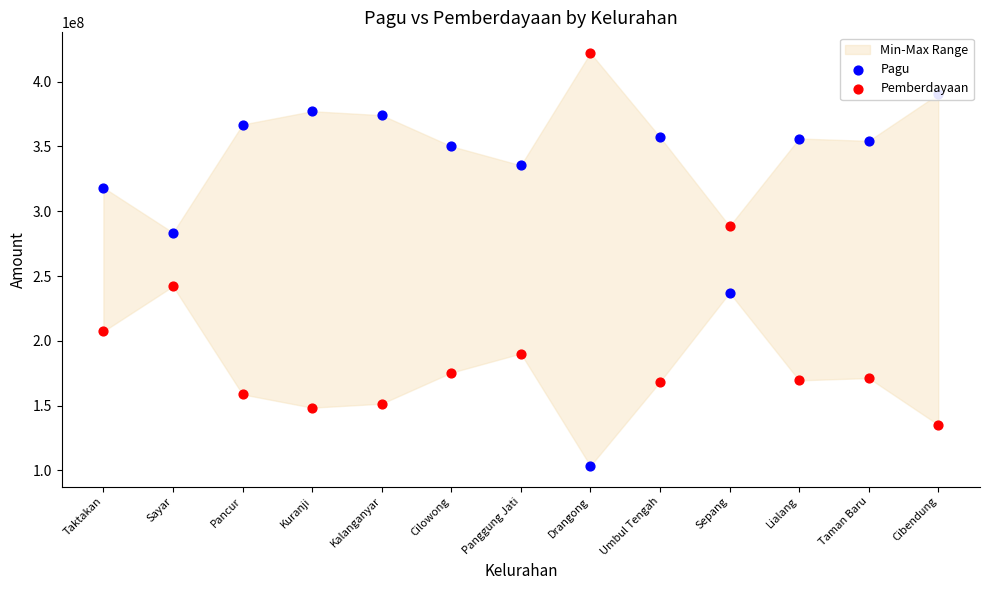

Which series contains the highest Y value?

Pemberdayaan